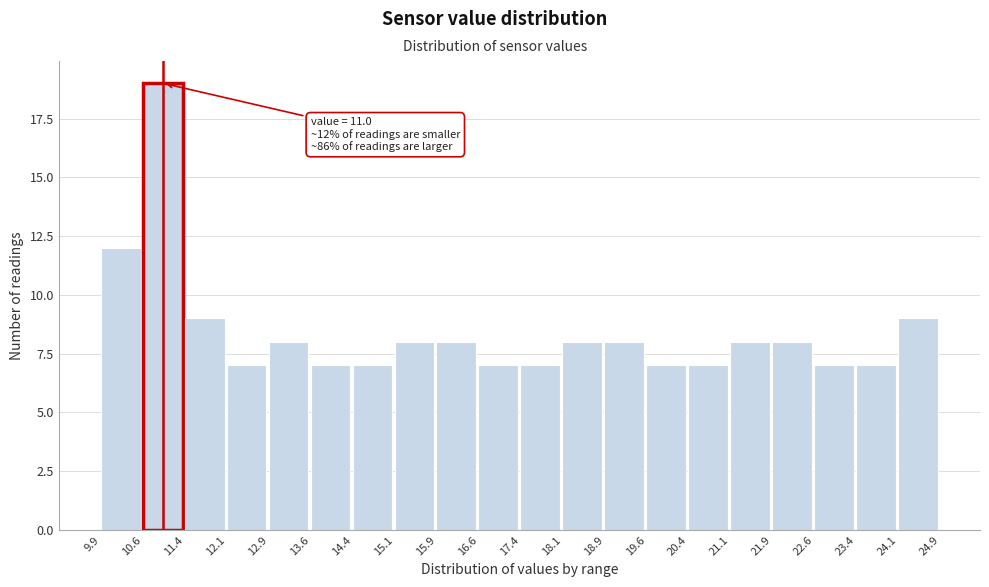

Which range on the x-axis has the tallest bar?

10.6 to 11.4